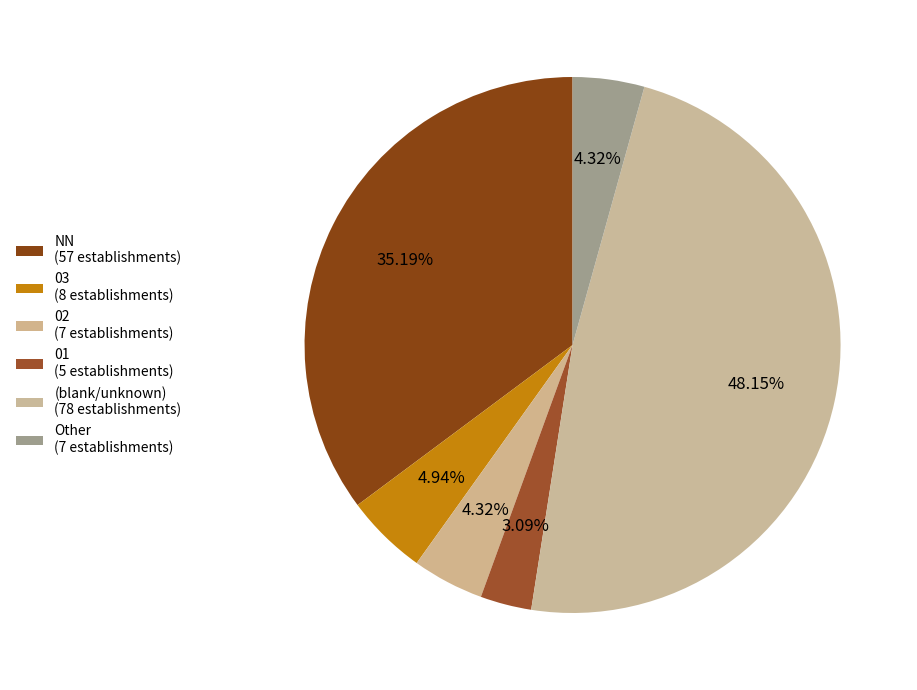

How many slices are in this pie chart?

6